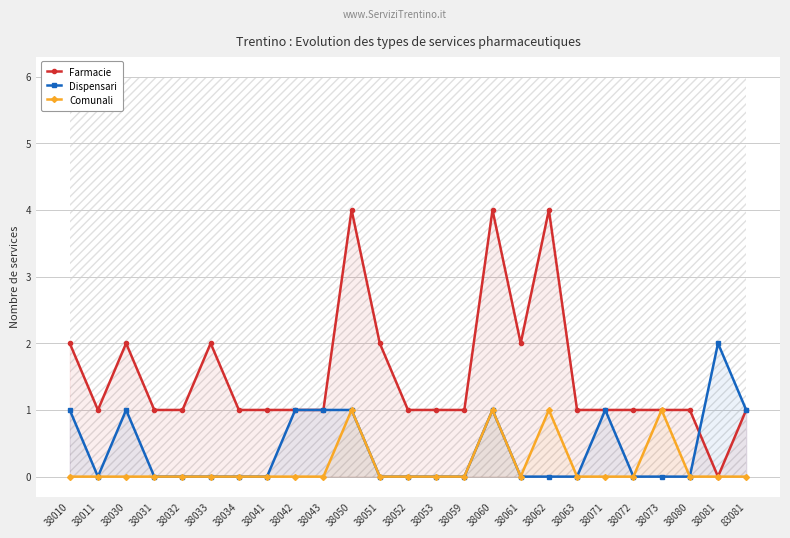

True or false: Comunali and Farmacie intersect in this chart.

False